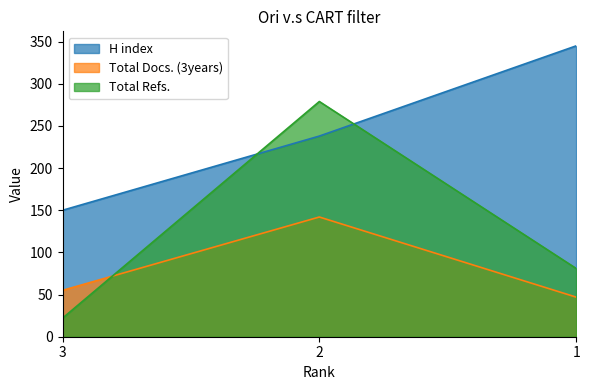

Which category has the lowest value in the Total Docs. (3years) series?

1